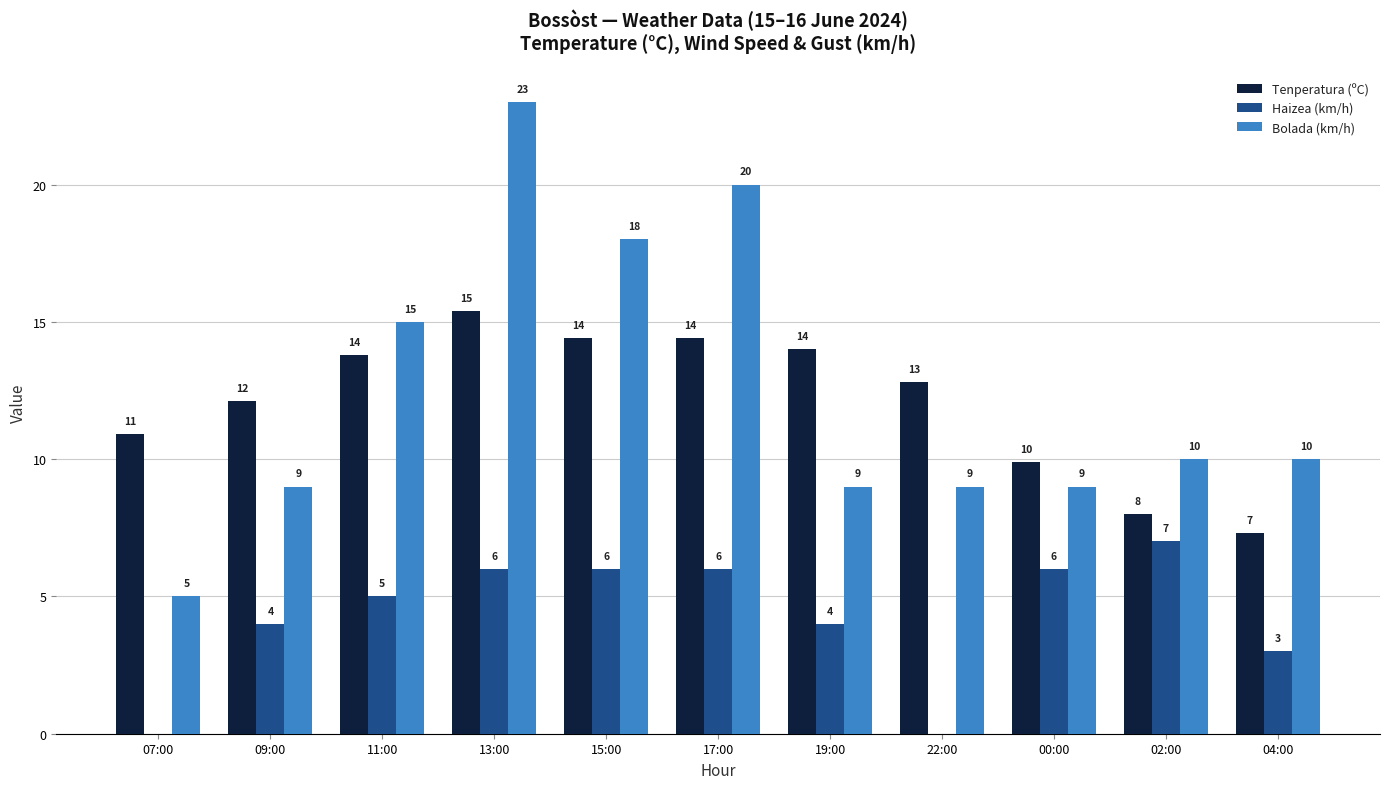

What is the sum of the Haizea (km/h) values at 19:00 and 11:00?

9.0